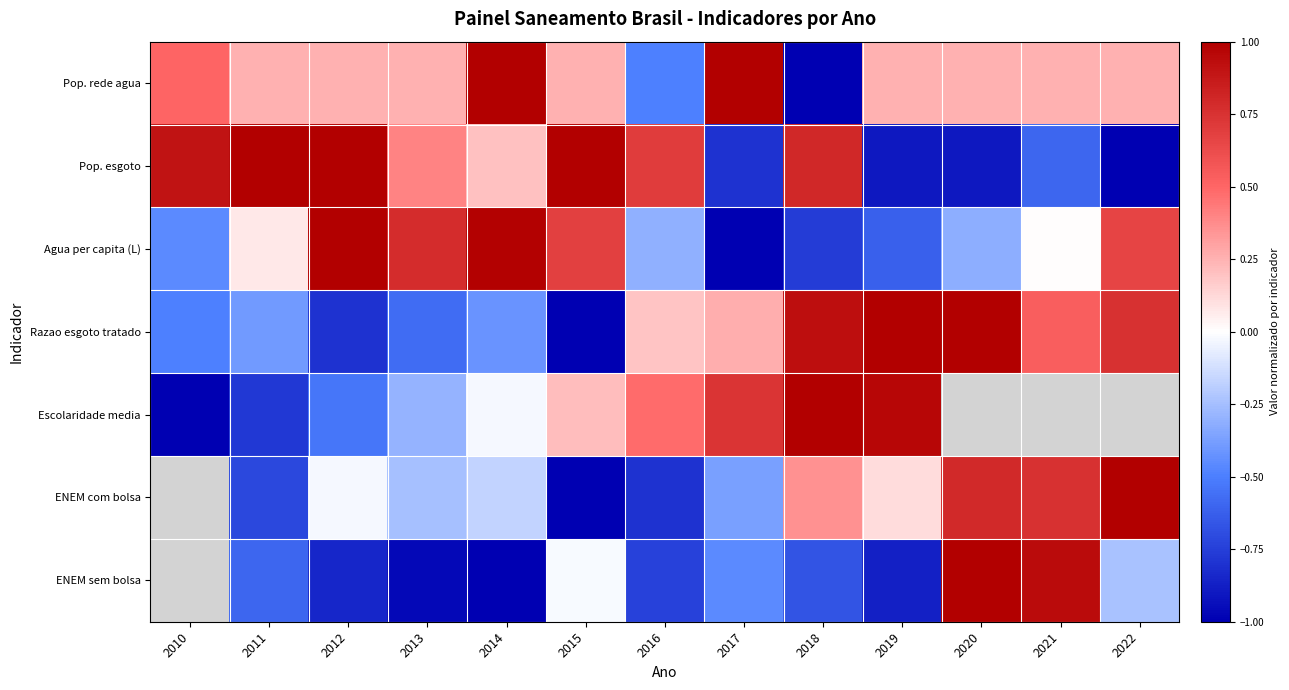

The Pop. rede agua series shows 0.2 at 2021. True or false?

True